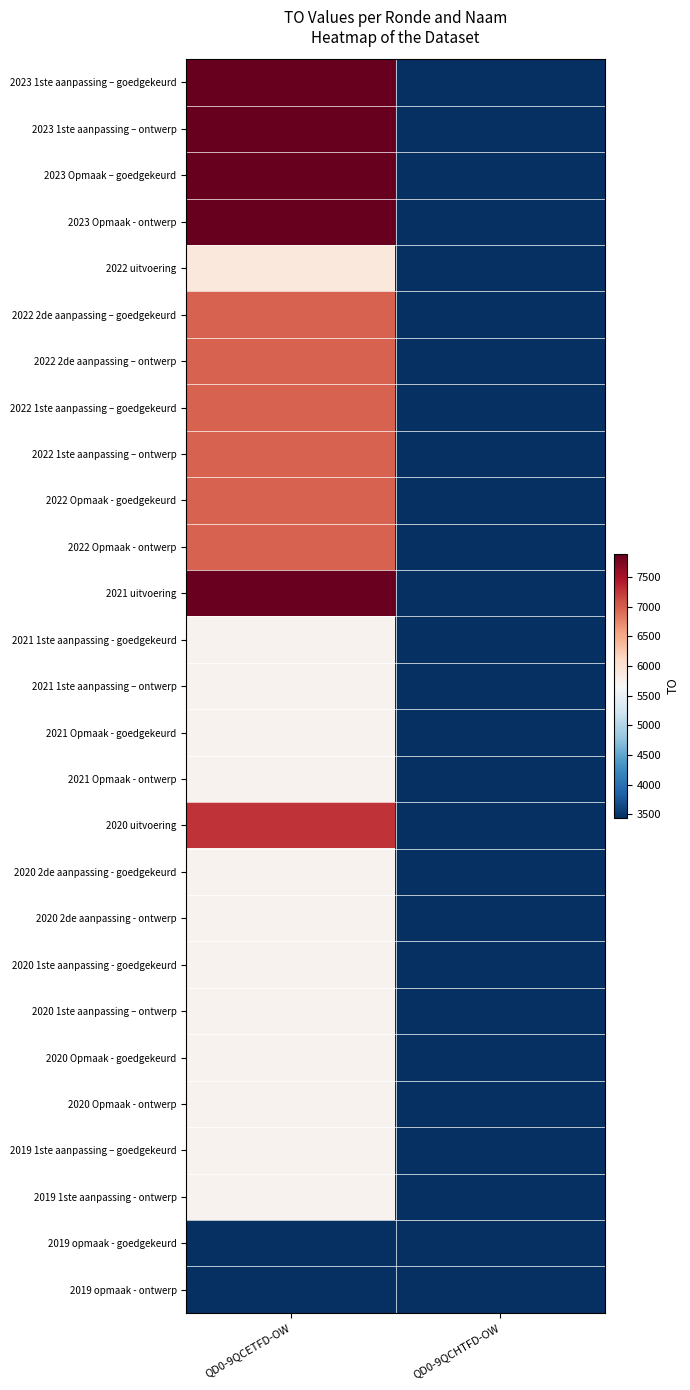

Which series changed the most between QD0-9QCETFD-OW and QD0-9QCHTFD-OW?

2023 1ste aanpassing – goedgekeurd